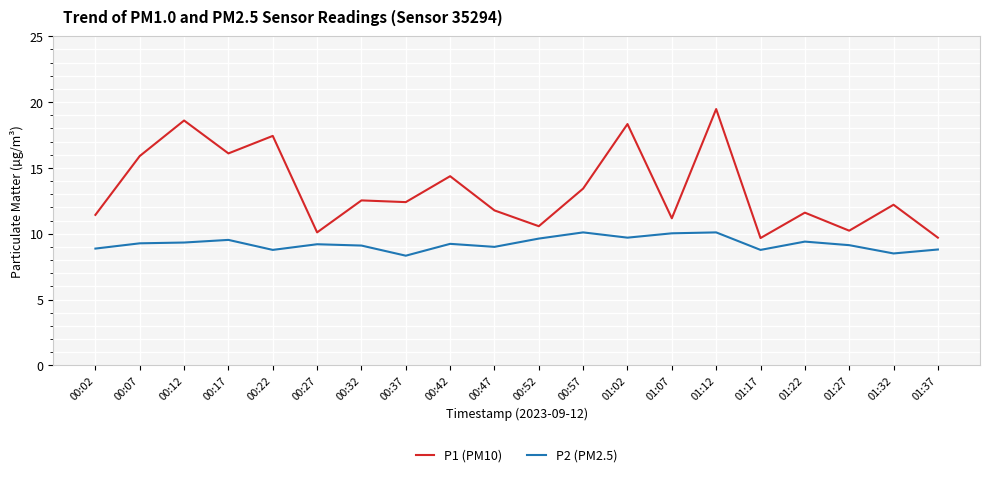

Count the number of categories in the chart.

20